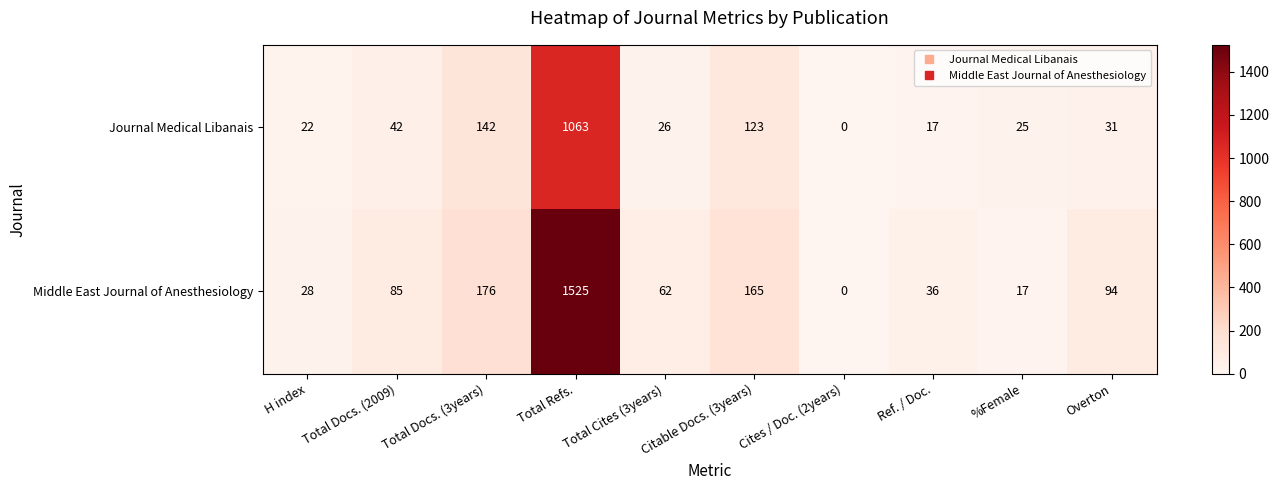

What is the difference between the maximum and second lowest values in the Middle East Journal of Anesthesiology series?

1508